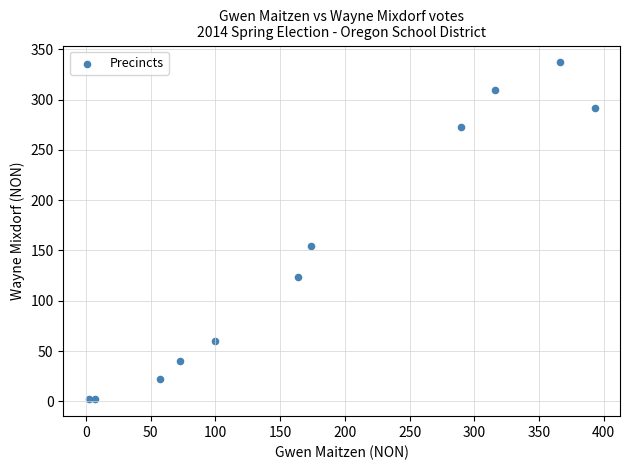

What is the average Y value?

147